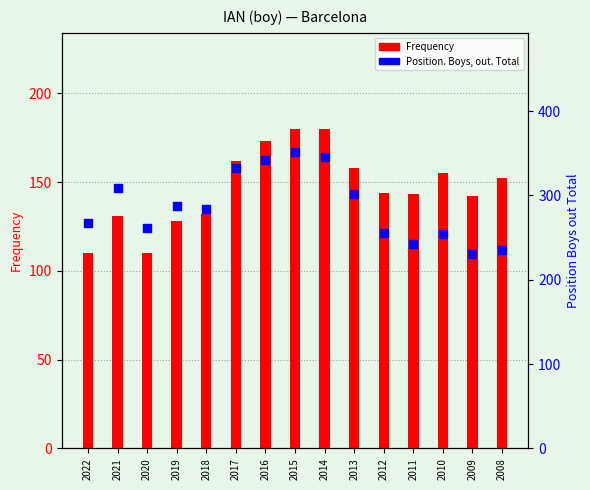

At which category is the sum across all series the highest?

2015